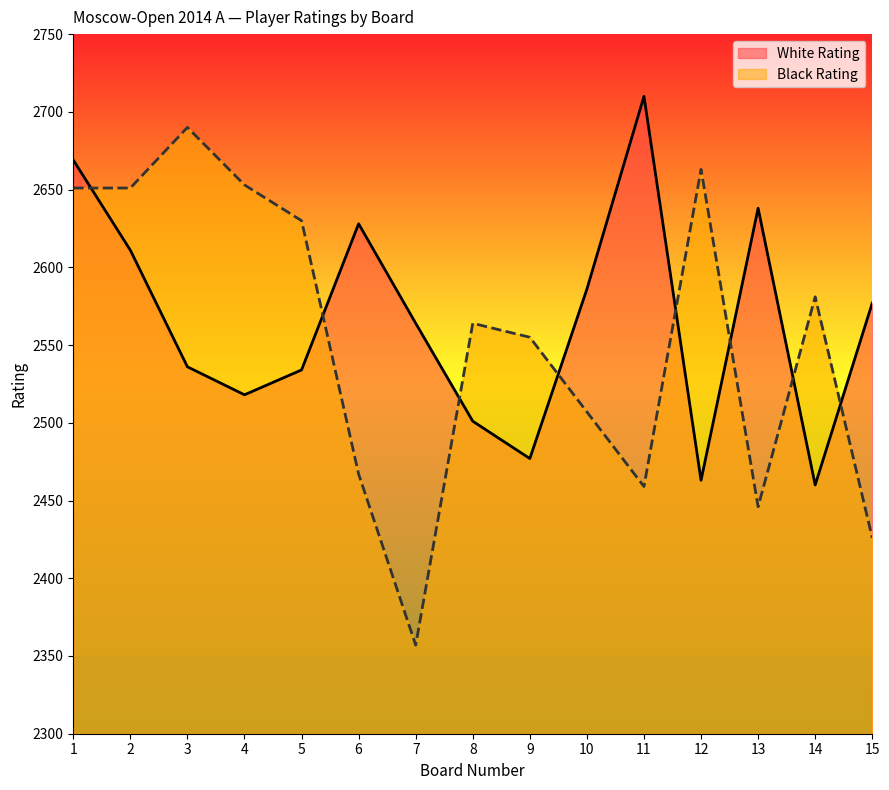

List the labels in order of Black Rating value, smallest first.

7, 15, 13, 11, 6, 10, 9, 8, 14, 5, 1, 2, 4, 12, 3